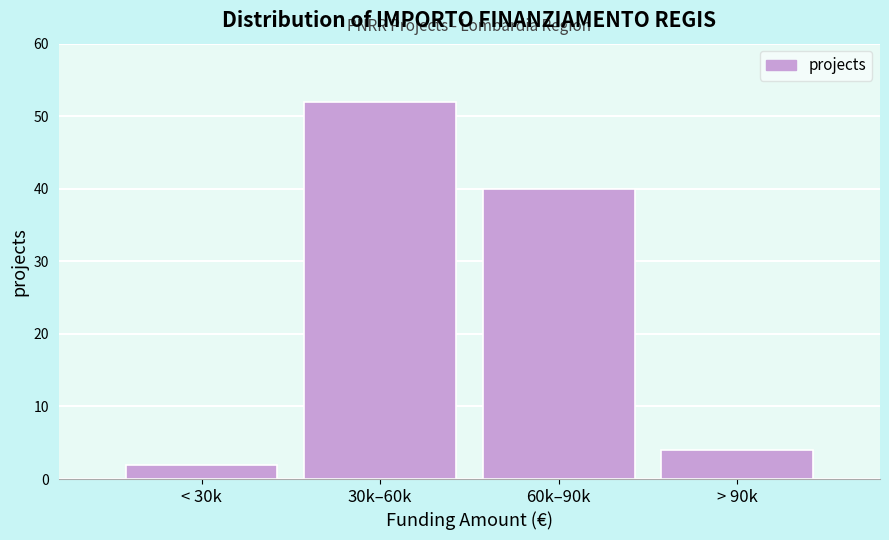

Reading right to left, transcribe all the data shown in this chart.

> 90k=4	60k–90k=40	30k–60k=52	< 30k=2